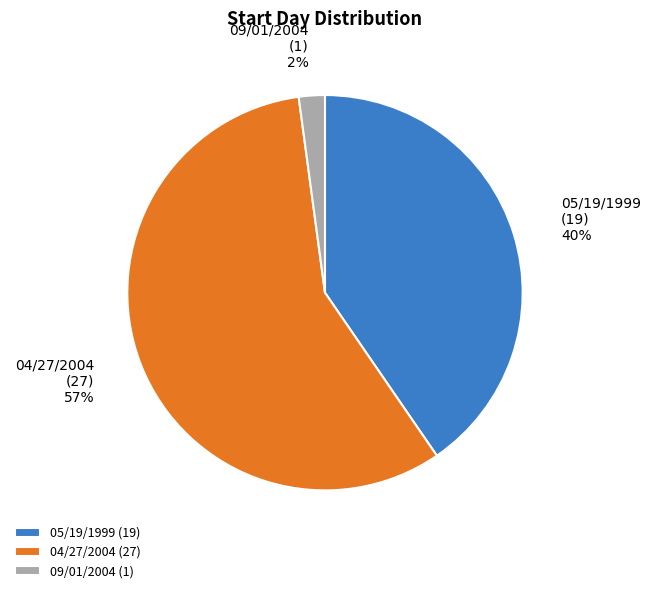

Do 09/01/2004 (1) and 04/27/2004 (27) together represent more than half of the pie?

Yes